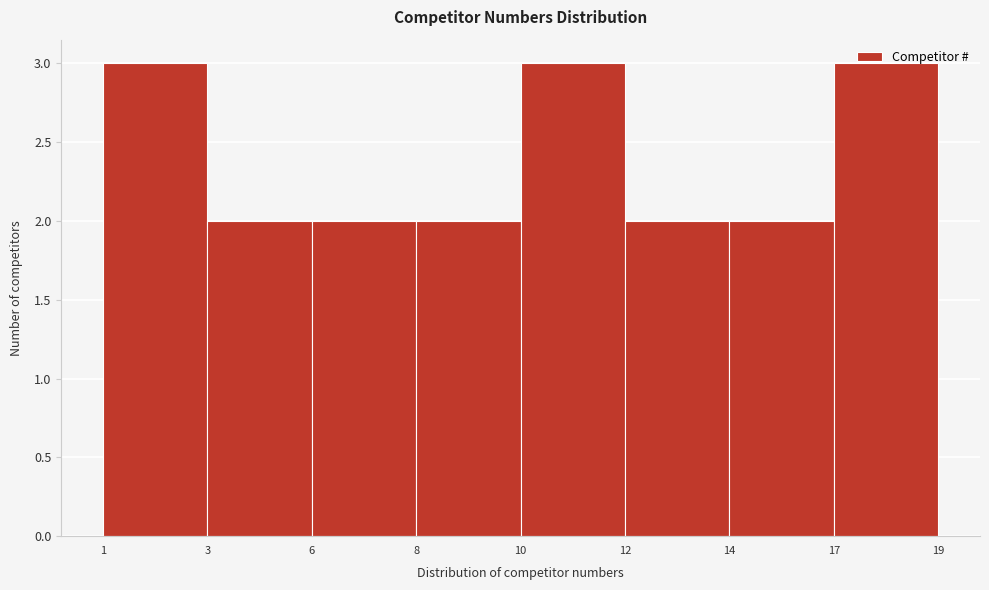

Is it true that the value at 14 is 2?

True